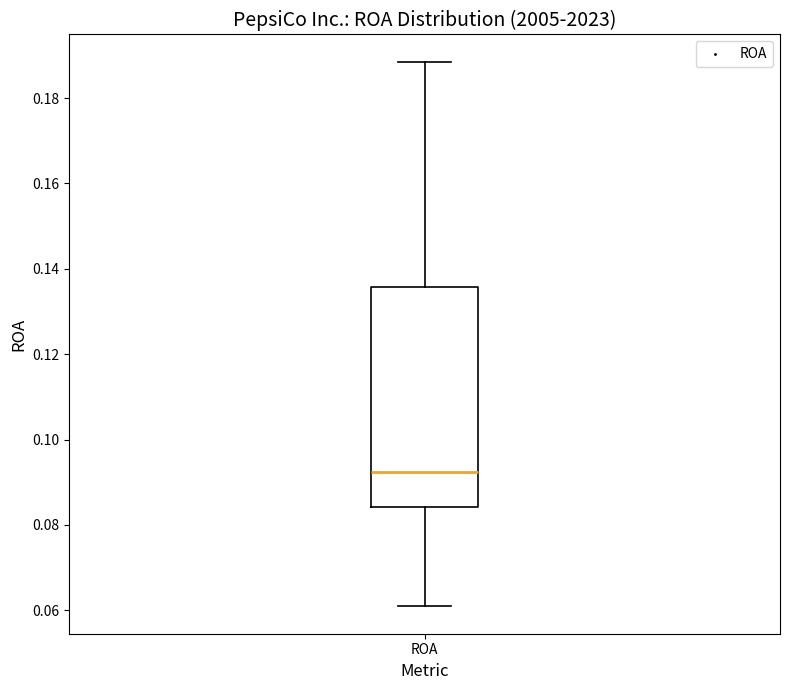

Transcribe this box plot: give where the median line is, the range the box spans, and where the two whiskers end, as read against the y-axis. The values are not printed on the chart, so give them approximately, as read against the axis.

median 0.092, box 0.084 to 0.136, whiskers 0.060 to 0.188